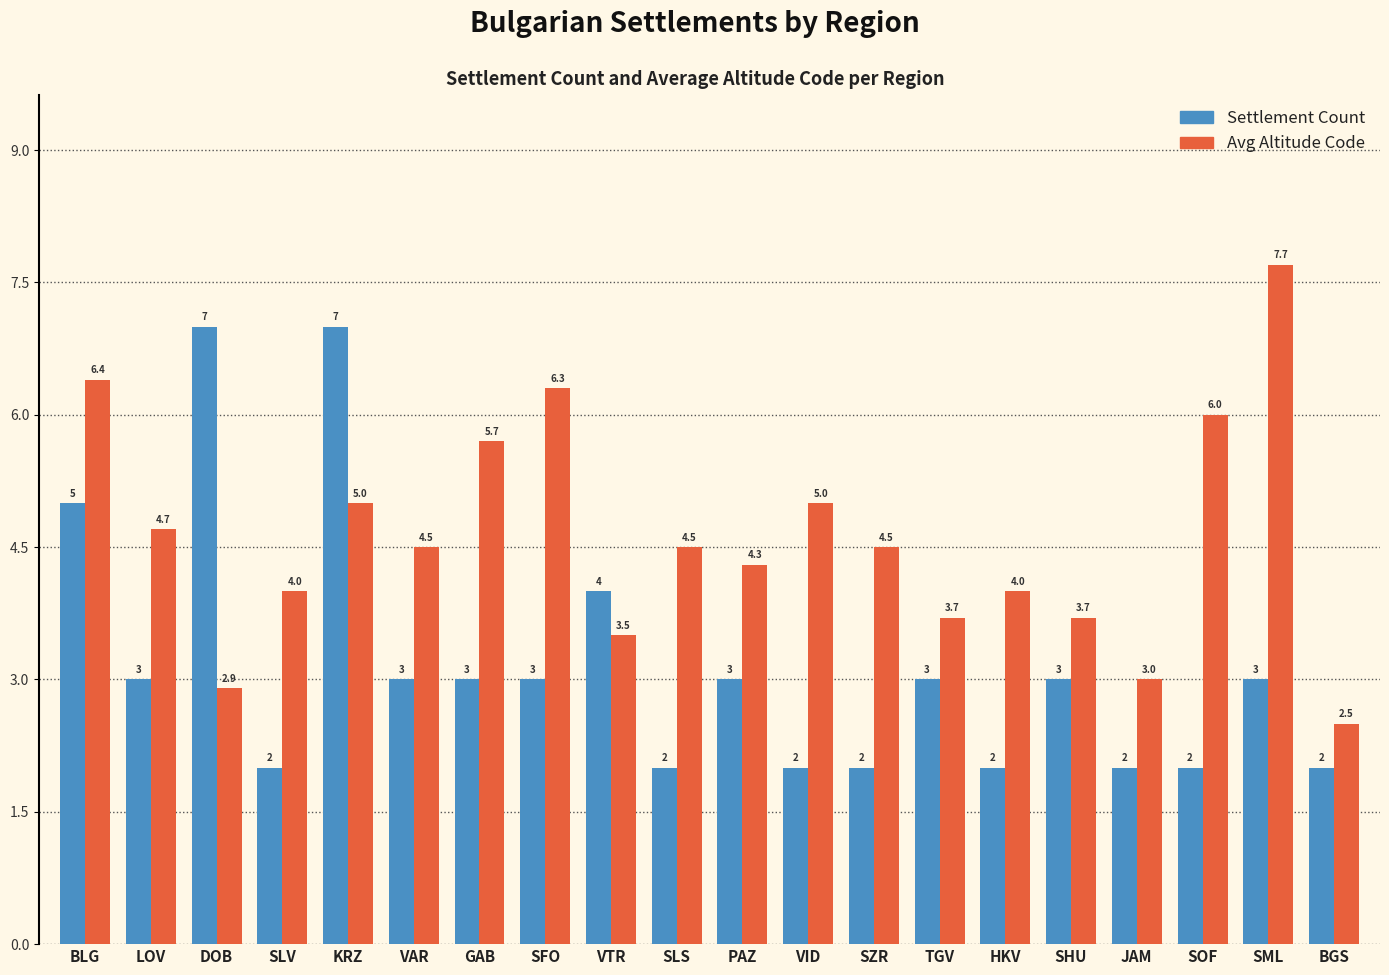

What is the greatest value displayed?

7.7